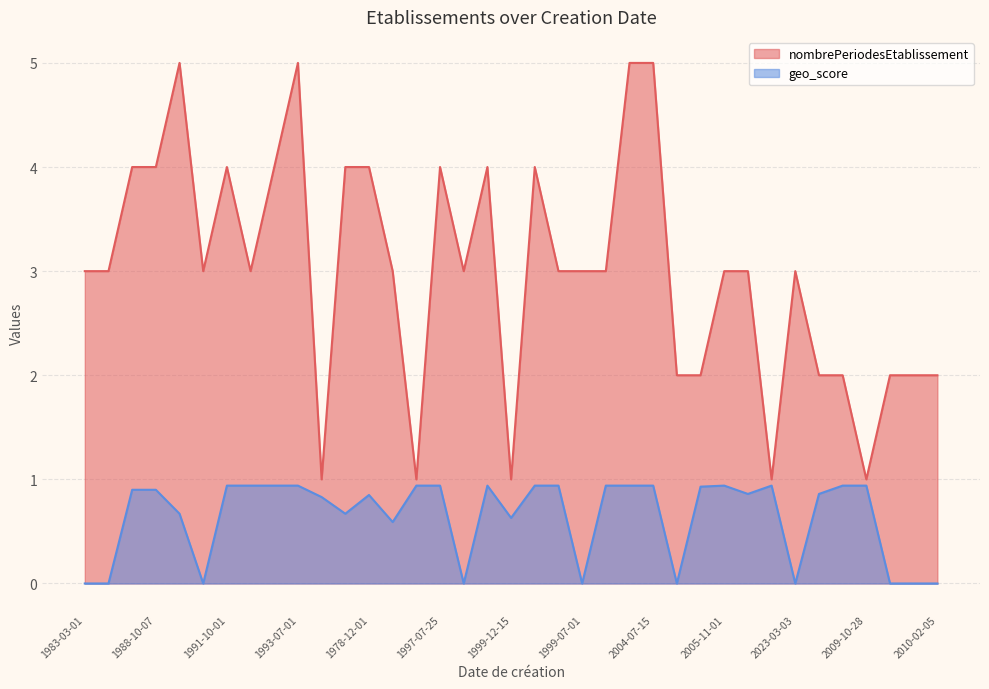

What is the approximate value of nombrePeriodesEtablissement at 1999-12-15?

1.0